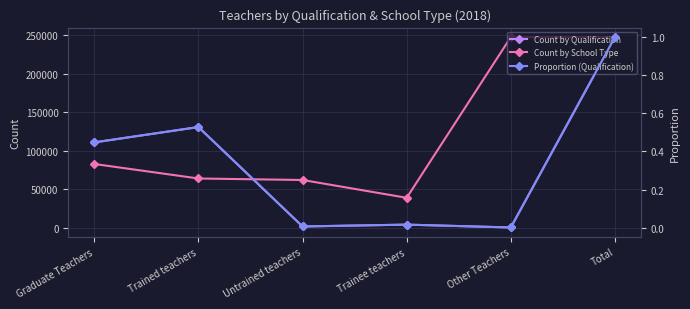

Reading right to left, extract all data points from this chart.

Count by Qualification: Total=247334.0	Other Teachers=318.0	Trainee teachers=4019.0	Untrained teachers=1621.0	Trained teachers=130635.0	Graduate Teachers=110741.0
Count by School Type: Total=247334.0	Other Teachers=247334.0	Trainee teachers=38821.0	Untrained teachers=61936.0	Trained teachers=63876.0	Graduate Teachers=82701.0
Proportion (Qualification): Total=1.0	Other Teachers=0.0	Trainee teachers=0.0	Untrained teachers=0.0	Trained teachers=0.5	Graduate Teachers=0.4